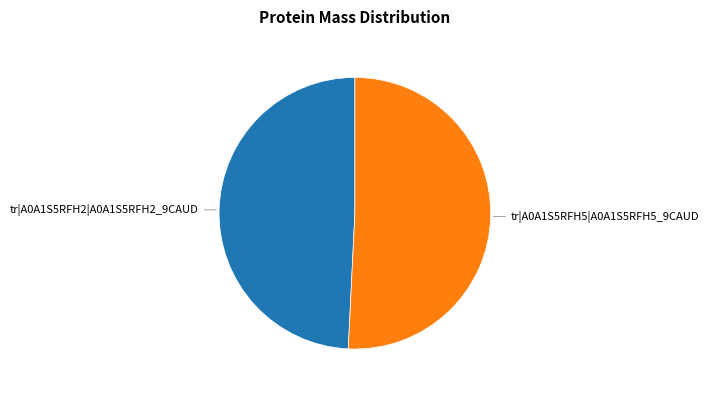

Which category accounts for the majority?

tr|A0A1S5RFH5|A0A1S5RFH5_9CAUD